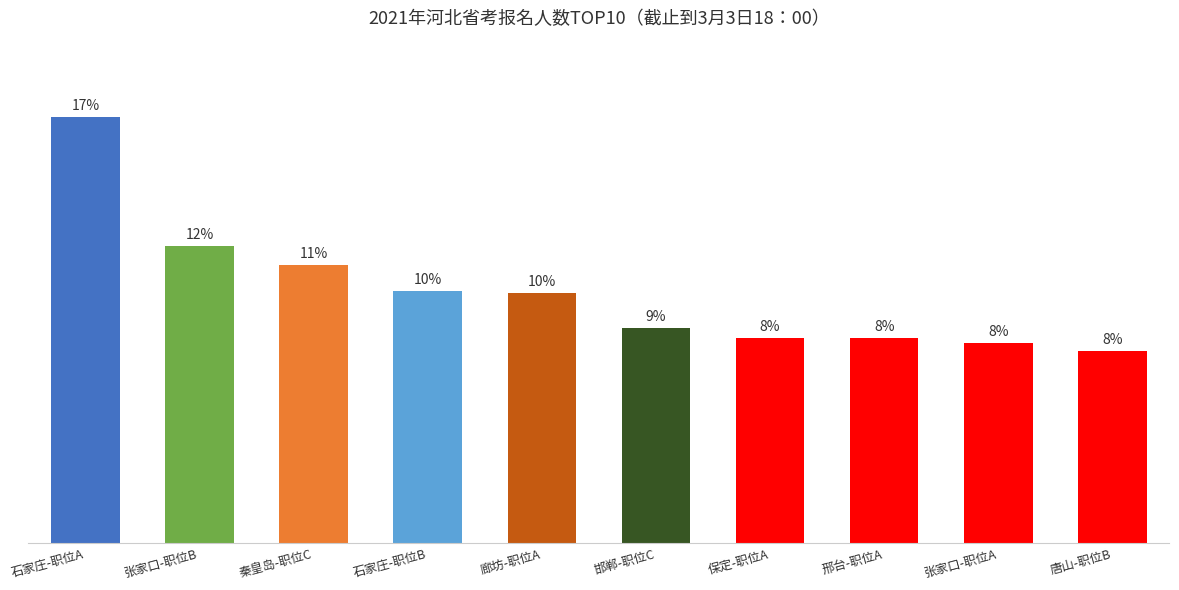

At which category does the chart reach its minimum across all series?

唐山-职位B